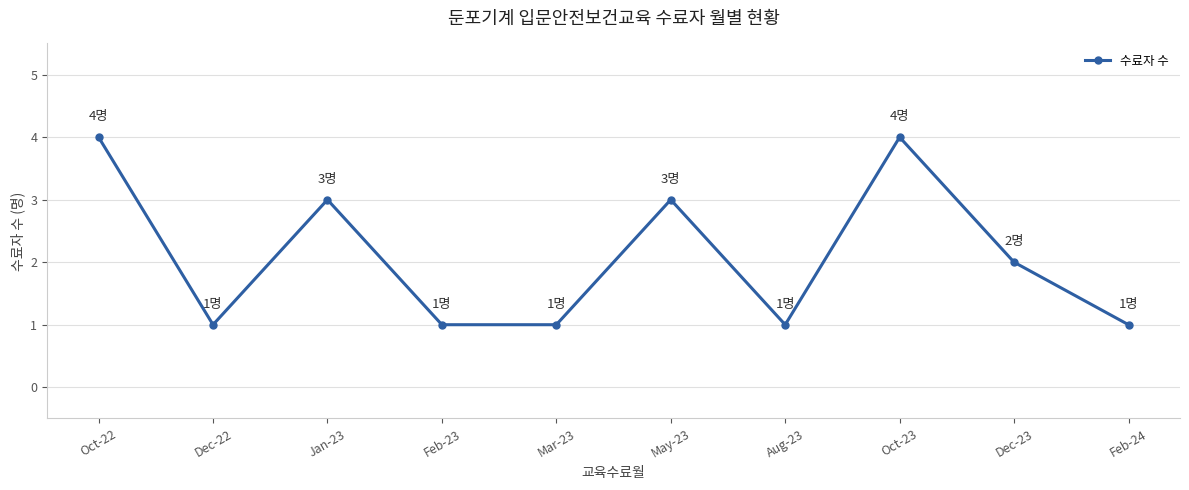

Reading left to right, what are all the values shown in this chart?

4	1	3	1	1	3	1	4	2	1